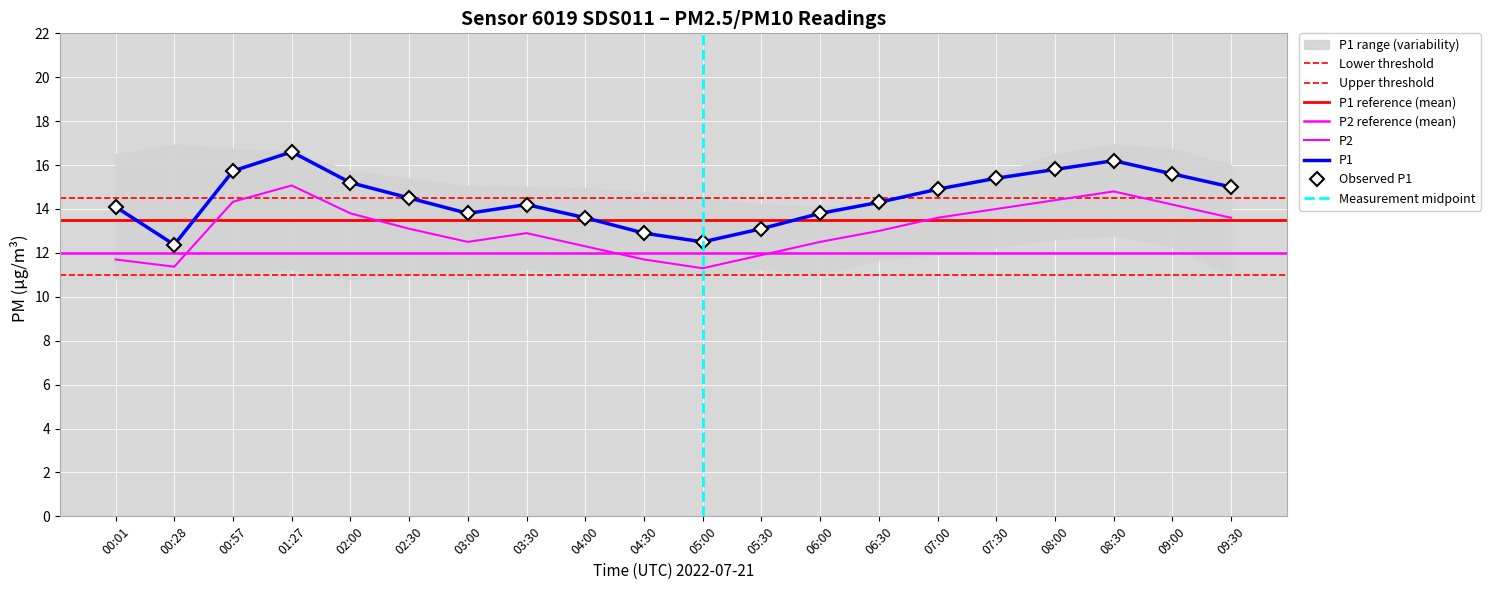

What is the lowest value of the P1 series?

12.4